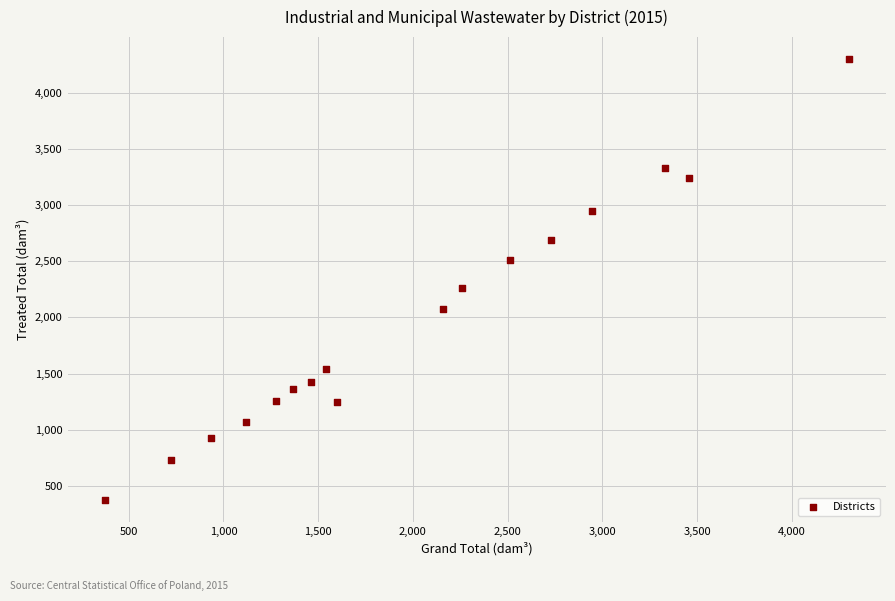

What is the range of Y values (max minus min)?

3928